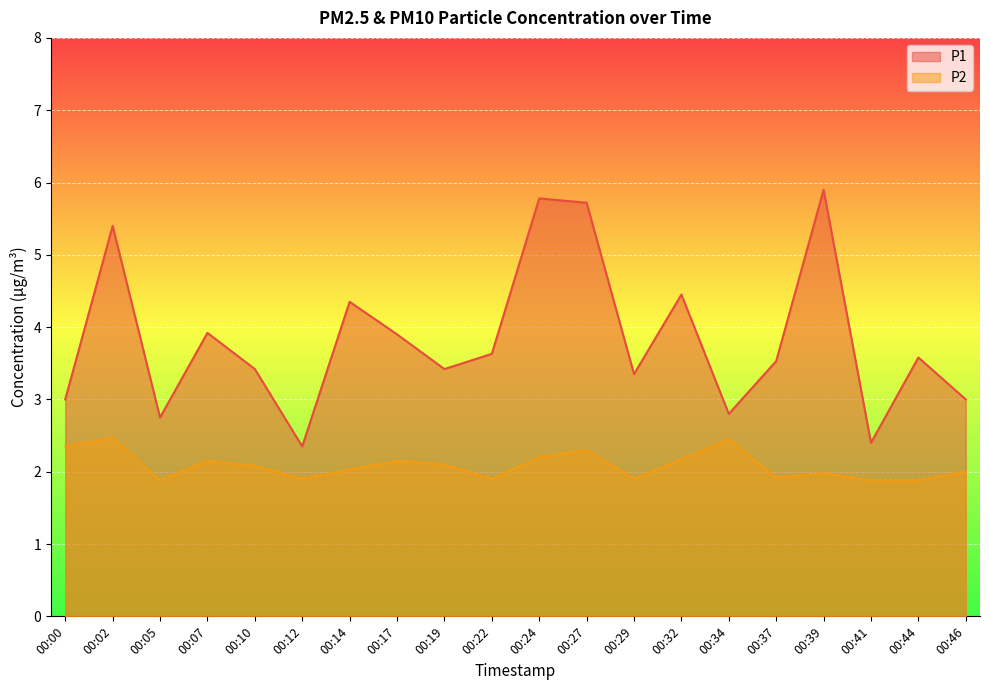

At which label is P1 closest to 4?

00:07